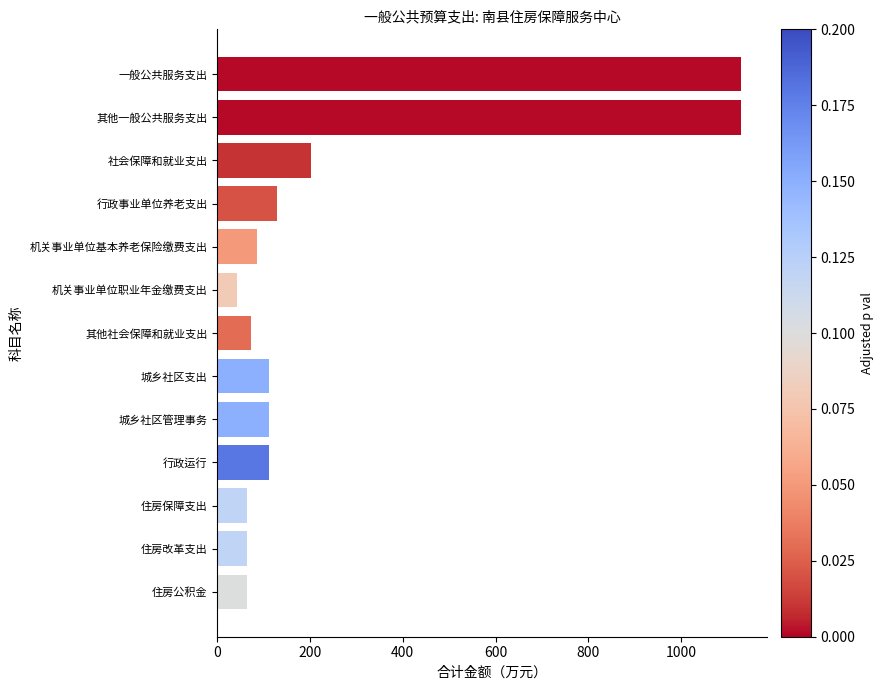

What is the maximum value shown in the chart?

1129.6